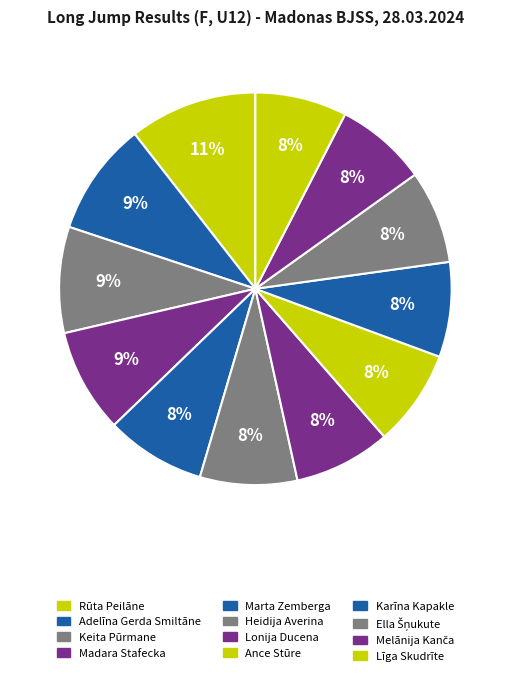

What is the smallest slice in the pie chart?

Melānija Kanča